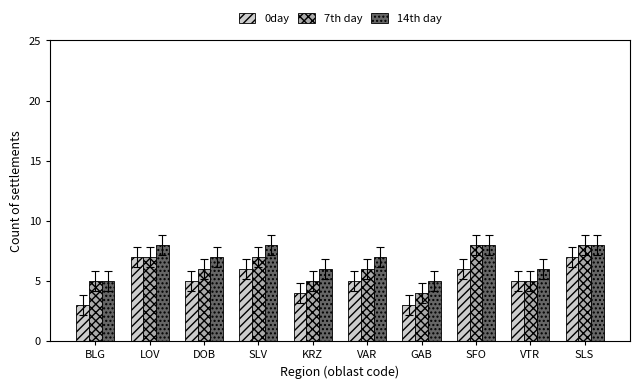

Reading left to right, what are all the values shown in this chart?

0day: BLG=3	LOV=7	DOB=5	SLV=6	KRZ=4	VAR=5	GAB=3	SFO=6	VTR=5	SLS=7
7th day: BLG=5	LOV=7	DOB=6	SLV=7	KRZ=5	VAR=6	GAB=4	SFO=8	VTR=5	SLS=8
14th day: BLG=5	LOV=8	DOB=7	SLV=8	KRZ=6	VAR=7	GAB=5	SFO=8	VTR=6	SLS=8